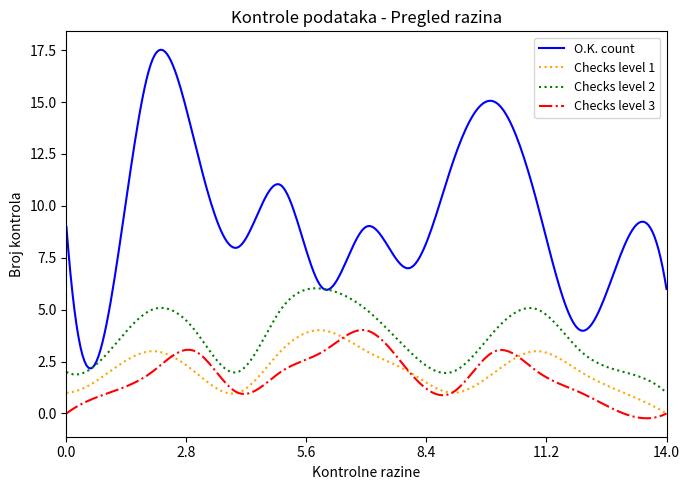

True or false: O.K. count and Checks level 3 cross at least once.

False